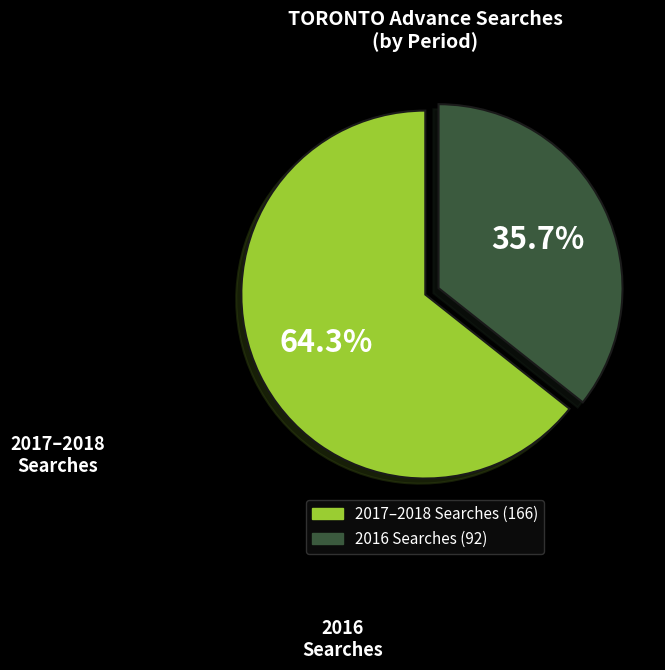

Does any single category account for the majority?

Yes